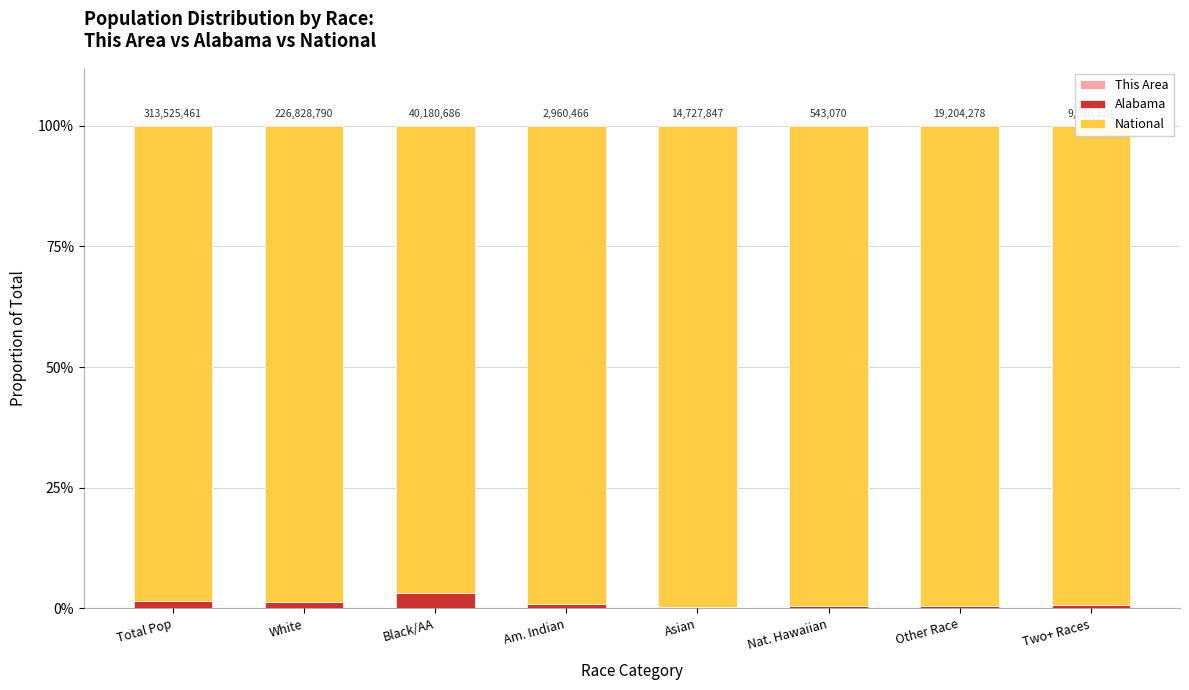

Are the bars grouped side by side (vs. stacked)?

No